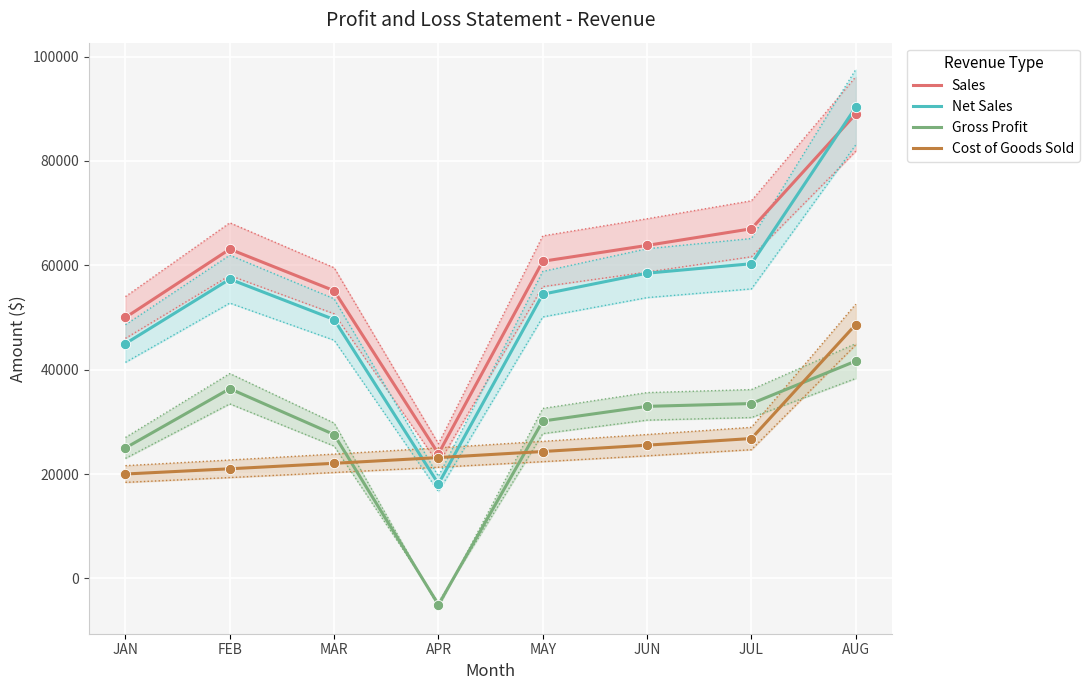

Which series has the largest total across all categories?

Sales